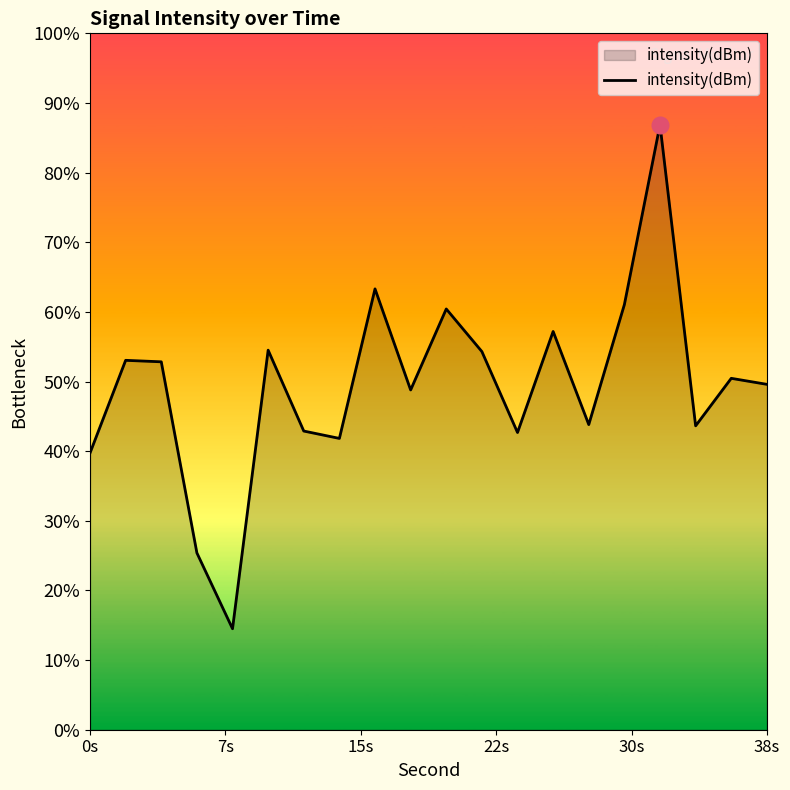

The value at 16 is -206.5. True or false?

False